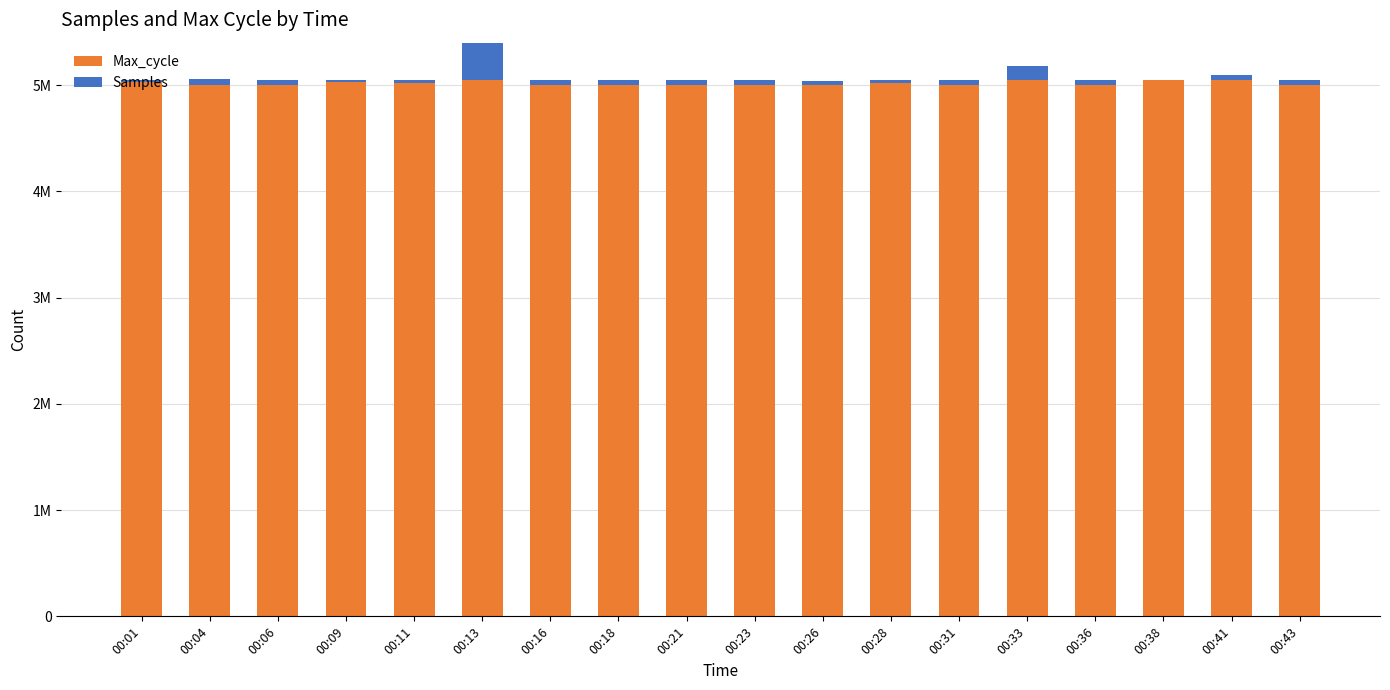

Rank the series at 00:33 from highest to lowest value.

Max_cycle, Samples